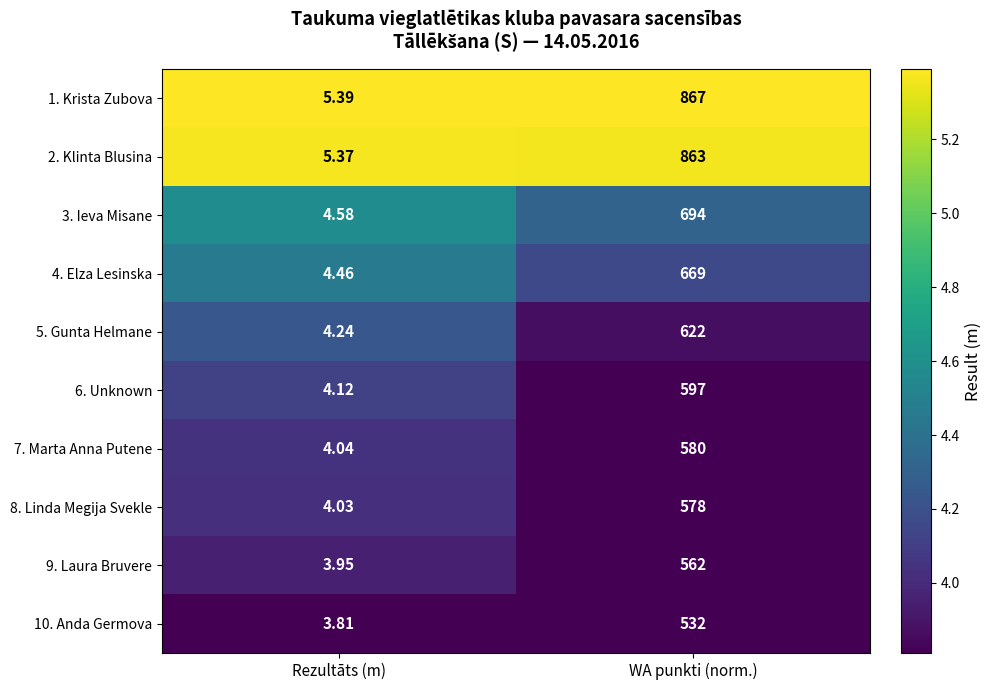

Which category has the highest value across all series?

WA punkti (norm.)